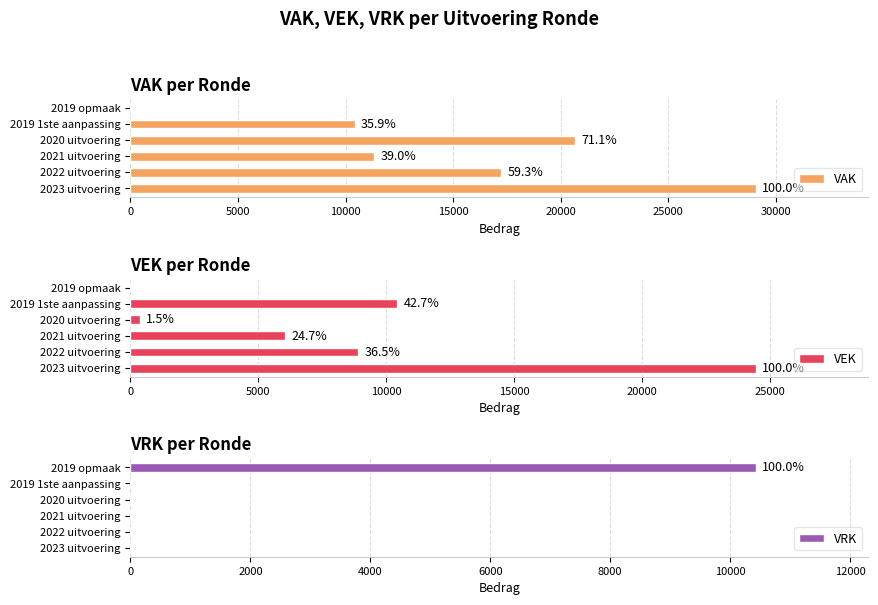

True or false: VRK has a value of 0 at 2022 uitvoering.

True